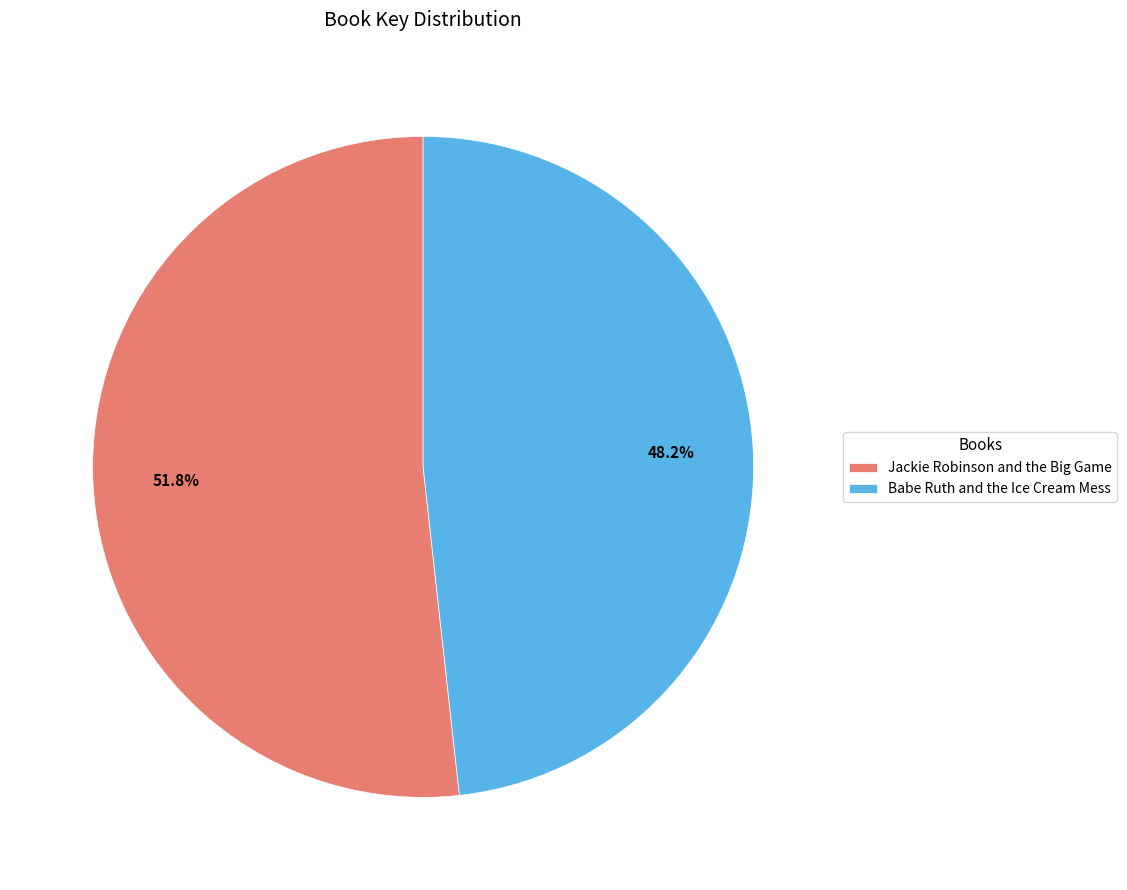

Approximately how many times larger is the value at Jackie Robinson and the Big Game compared to Babe Ruth and the Ice Cream Mess?

1.1